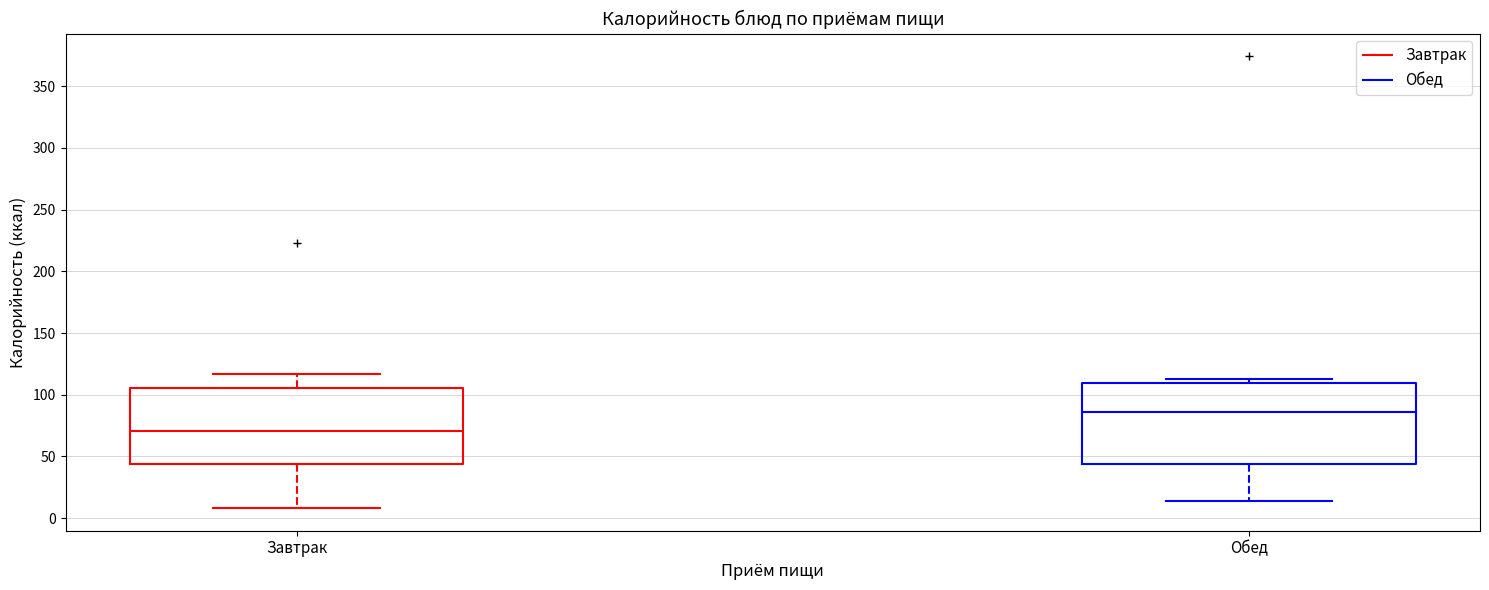

Reading left to right, read every box against the y-axis: the position of its median line, the range the box covers, and the ends of its whiskers. The values are not printed on the chart, so give them approximately, as read against the axis.

Завтрак: median 70, box 45 to 105, whiskers 10 to 115
Обед: median 85, box 45 to 110, whiskers 15 to 115